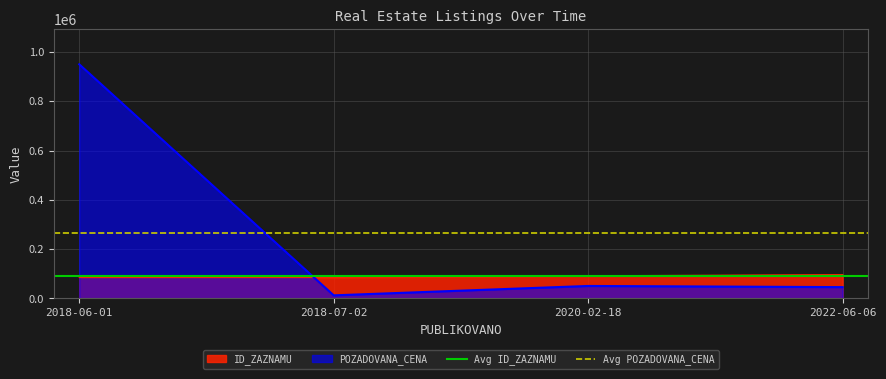

After their last crossing, which series has the higher values: ID_ZAZNAMU or POZADOVANA_CENA?

ID_ZAZNAMU